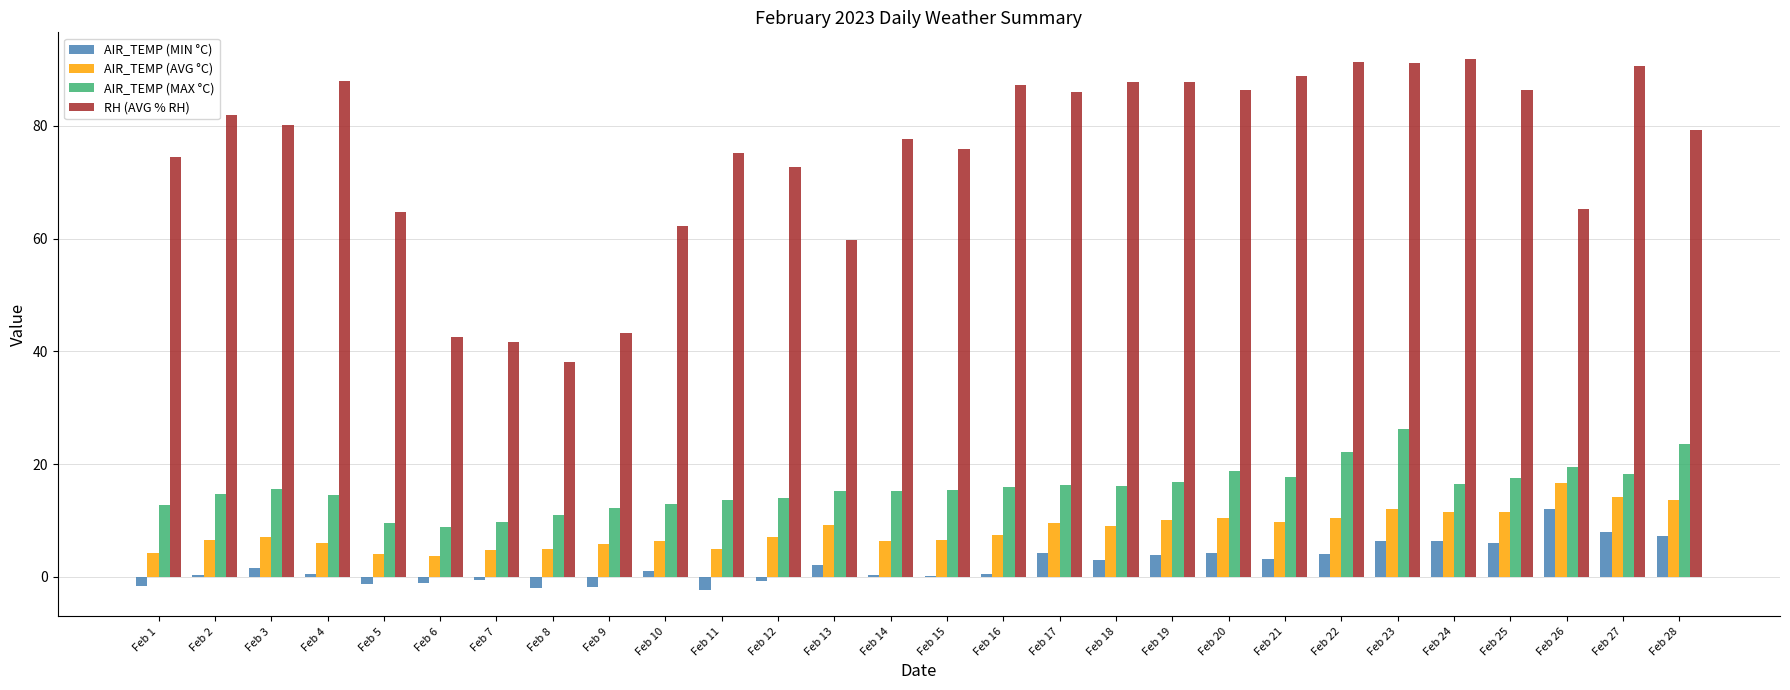

The value of AIR_TEMP (MAX °C) at Feb 7 is 17.0. True or false?

False